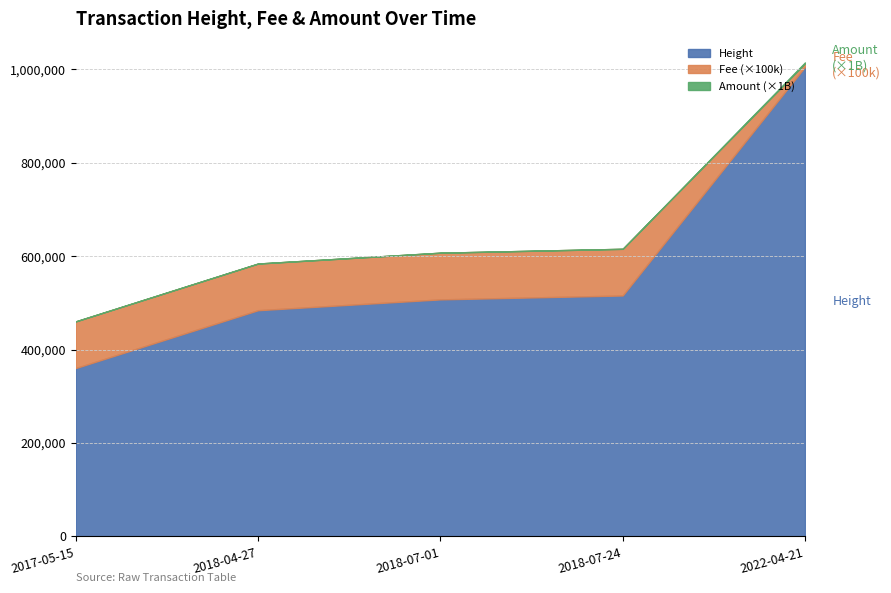

True or false: Amount and Height intersect in this chart.

False